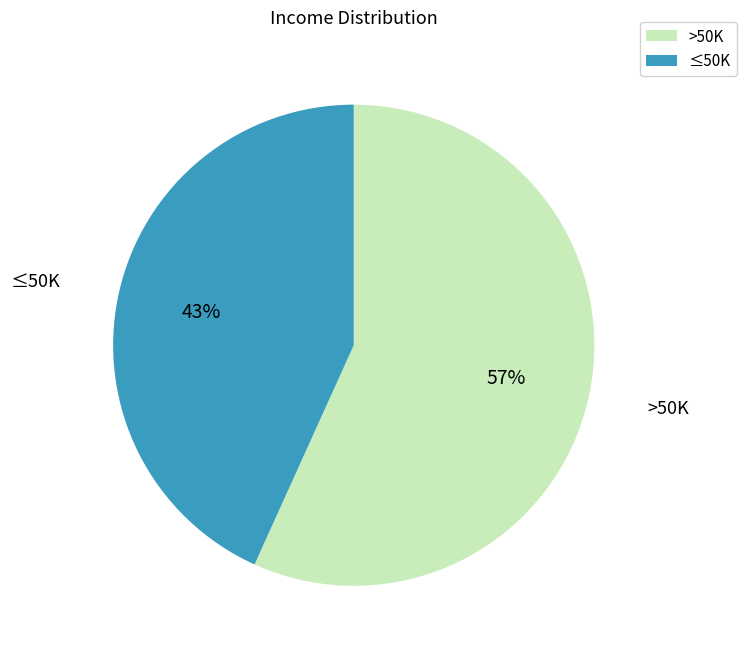

Is there a majority slice in this chart?

Yes